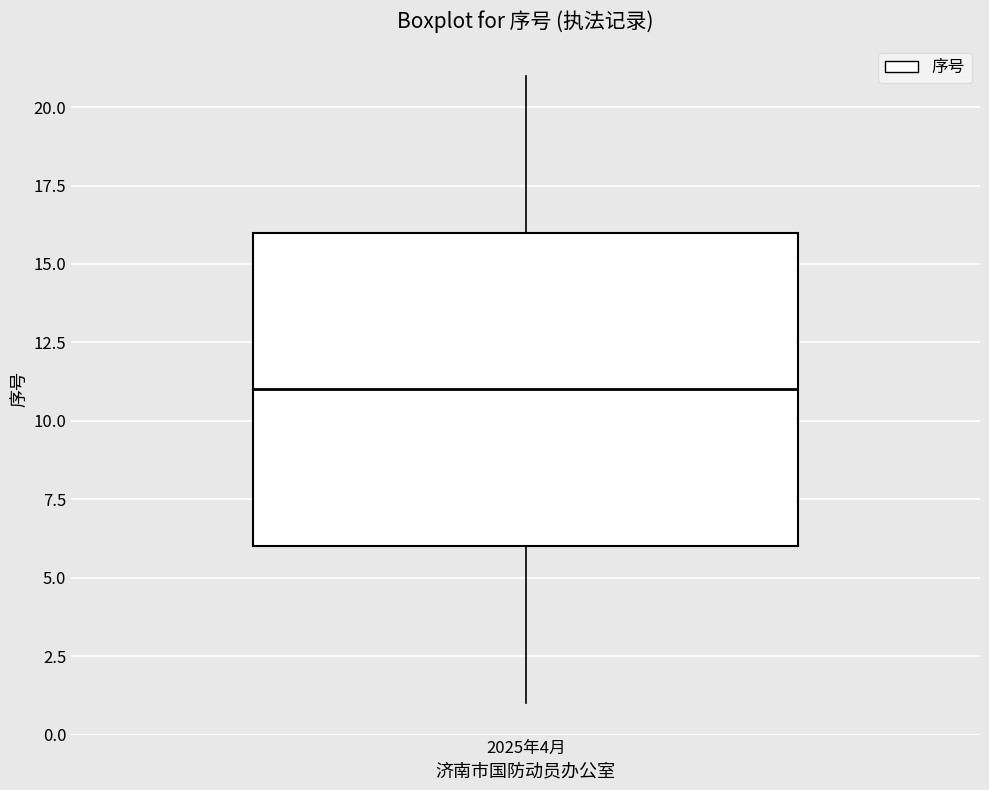

Where does the lower whisker of the box for 2025年4月 end on the y-axis? The values are not printed on the chart, so give them approximately, as read against the axis.

1